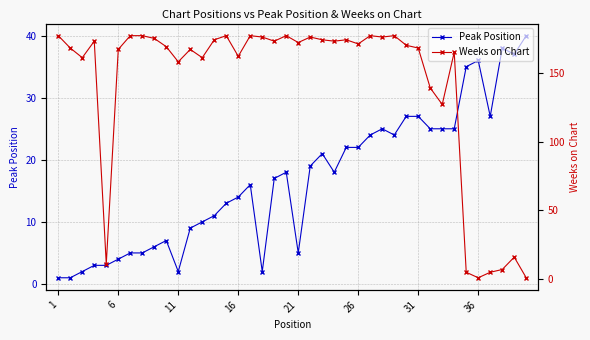

Rank the series by their average value, from highest to lowest.

Weeks on Chart, Peak Position